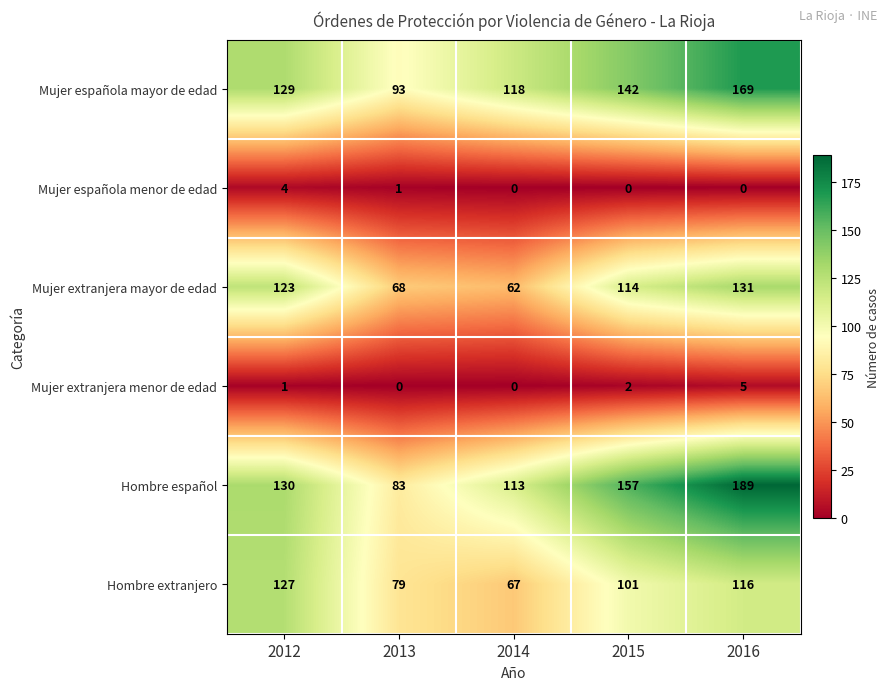

Where is Mujer española menor de edad nearest to the value 2?

2013